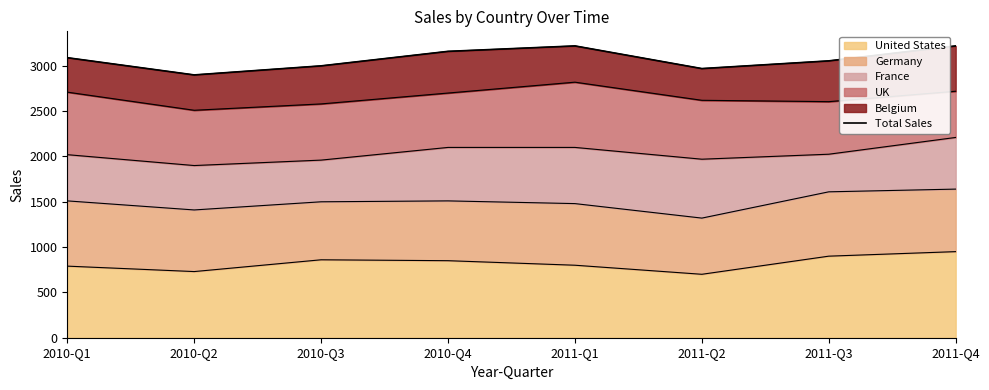

What is the difference between the maximum and minimum values?

320